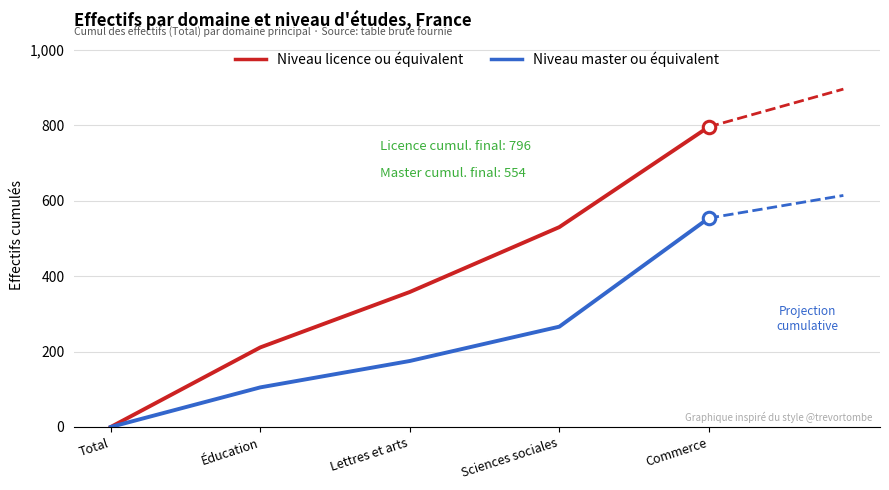

The Niveau licence ou équivalent series shows -294 at Total. True or false?

False